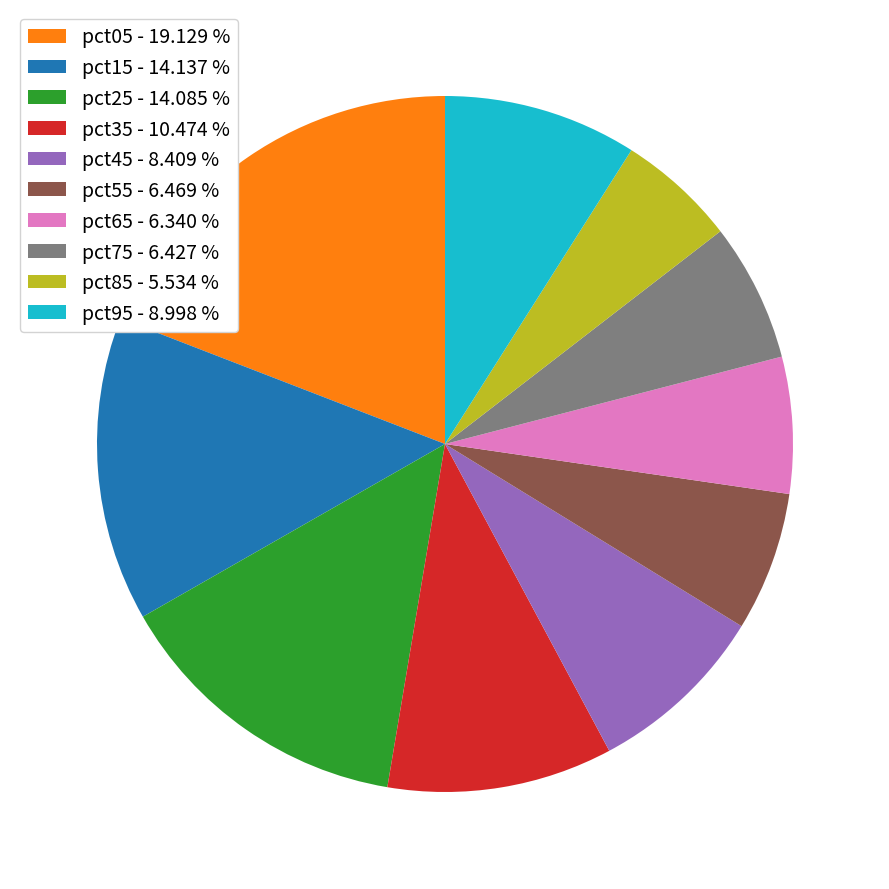

Is it true that pct95 is 9% of the pie?

True